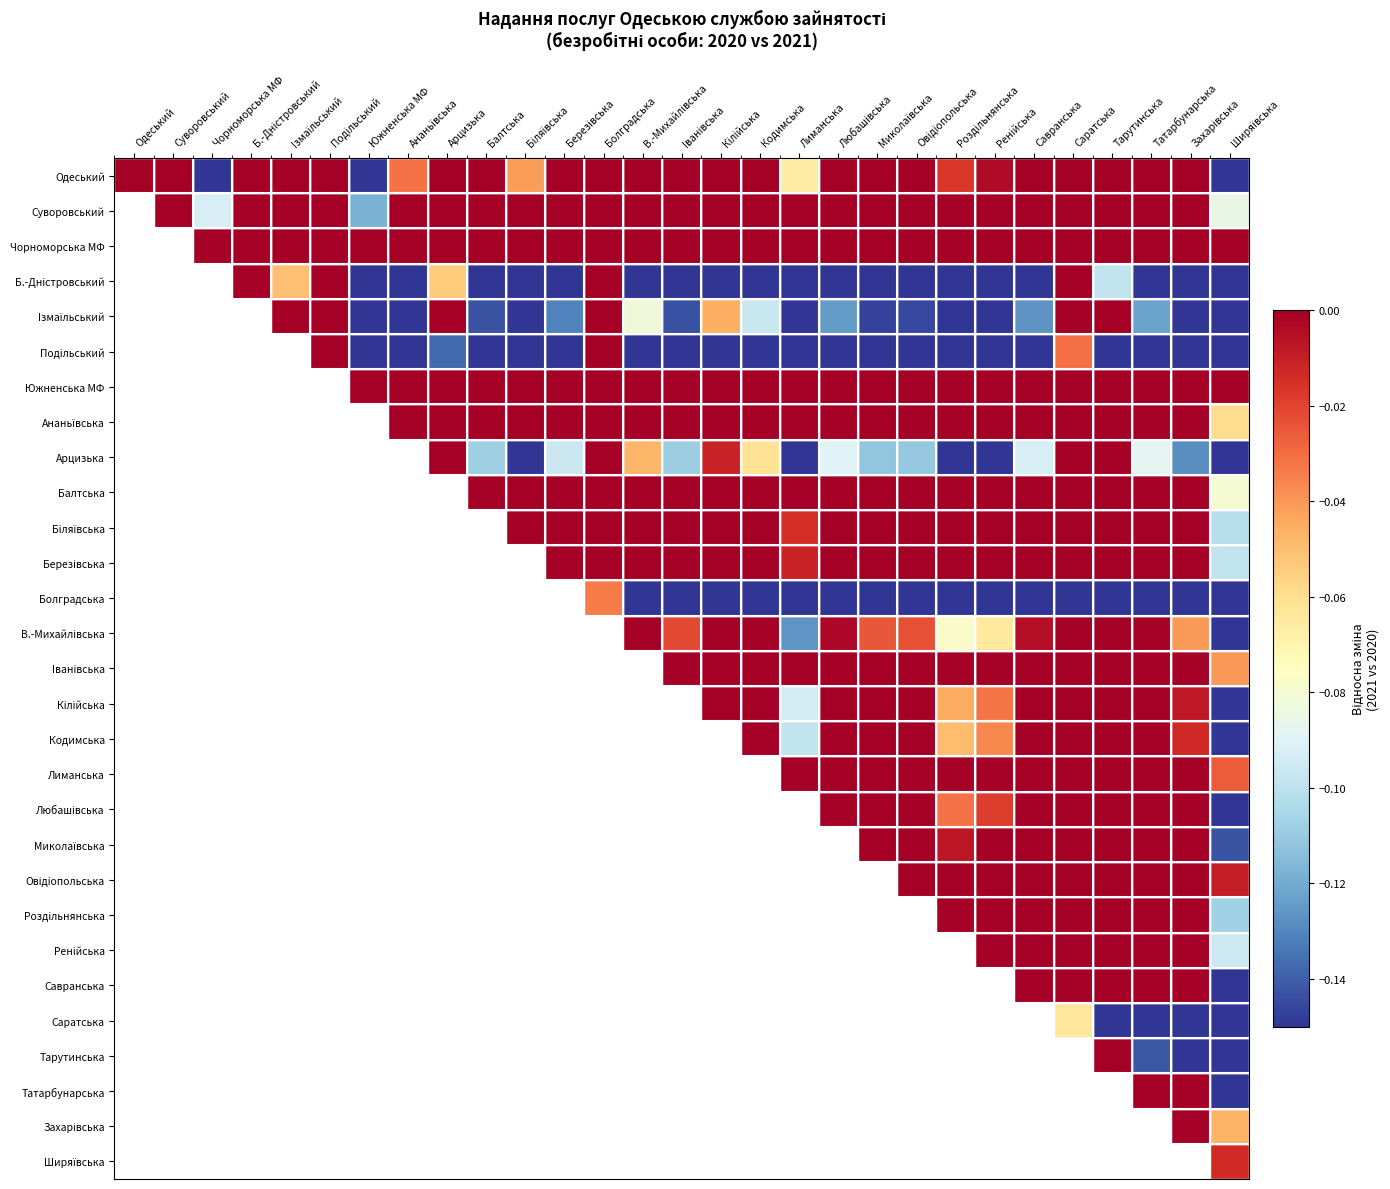

The Кодимська series shows 0.0 at Овiдiопoльська. True or false?

False